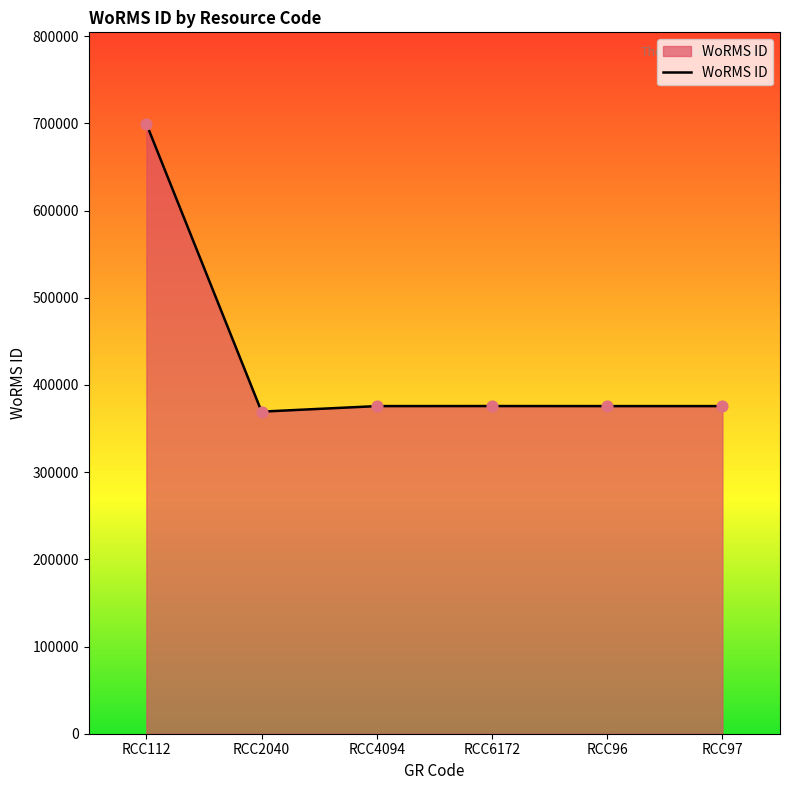

What is the ratio of the value at RCC97 to the value at RCC96?

1.0